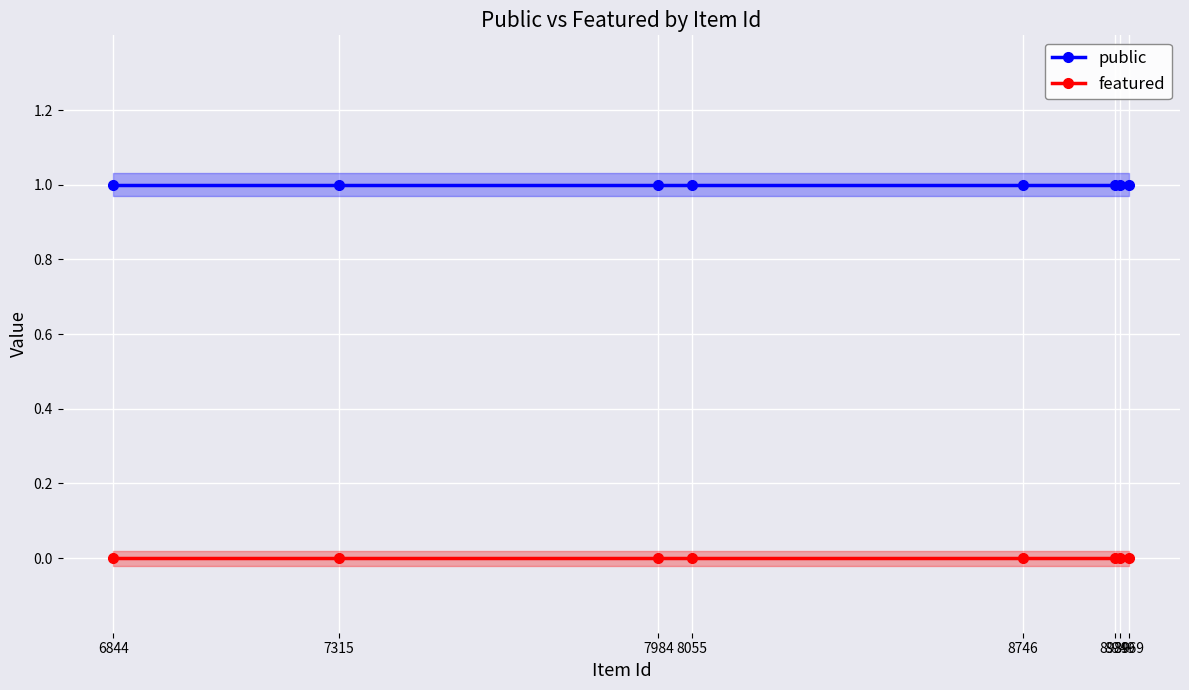

At which category is the sum across all series the highest?

6844